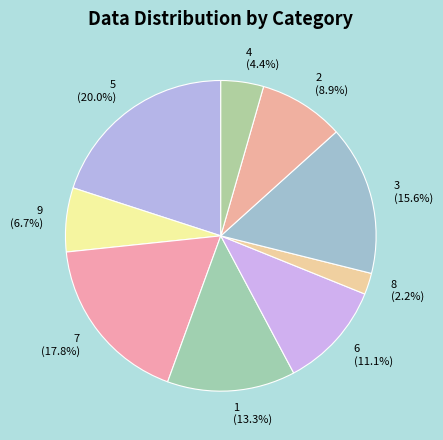

Which category has the biggest portion of the pie?

5